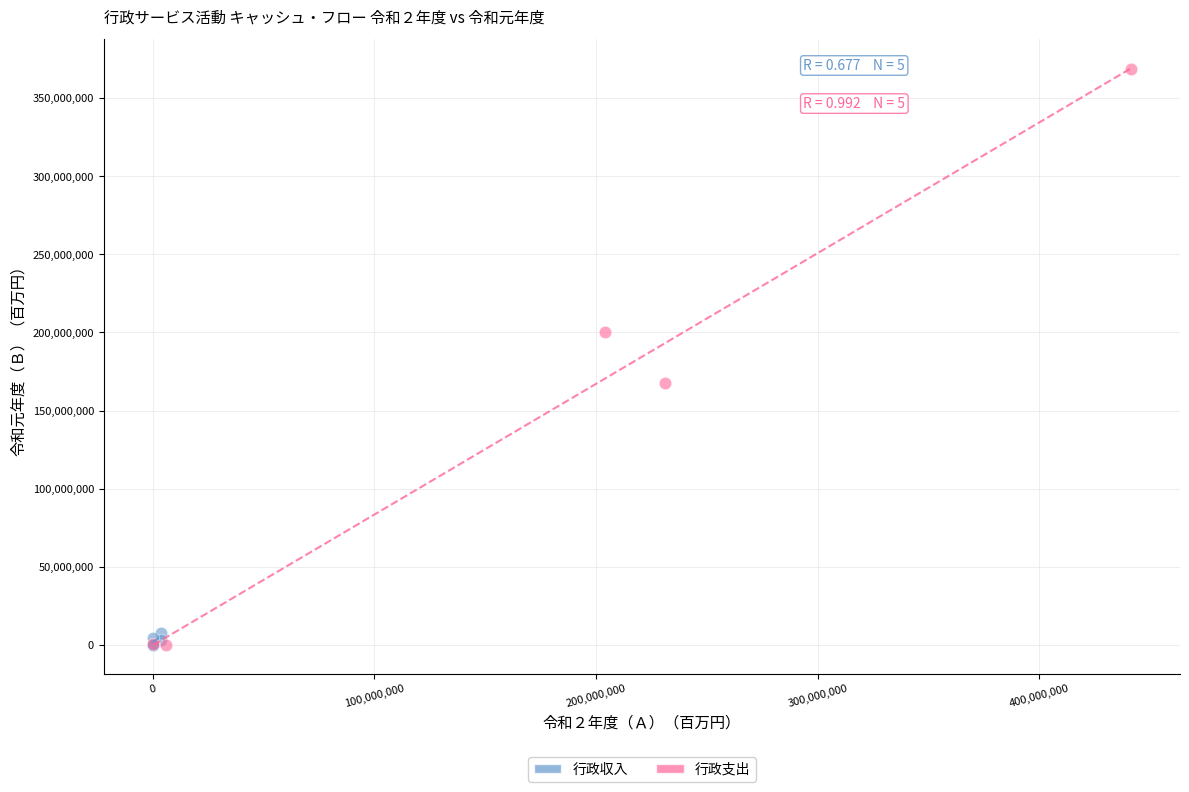

Which series contains the highest Y value?

行政支出